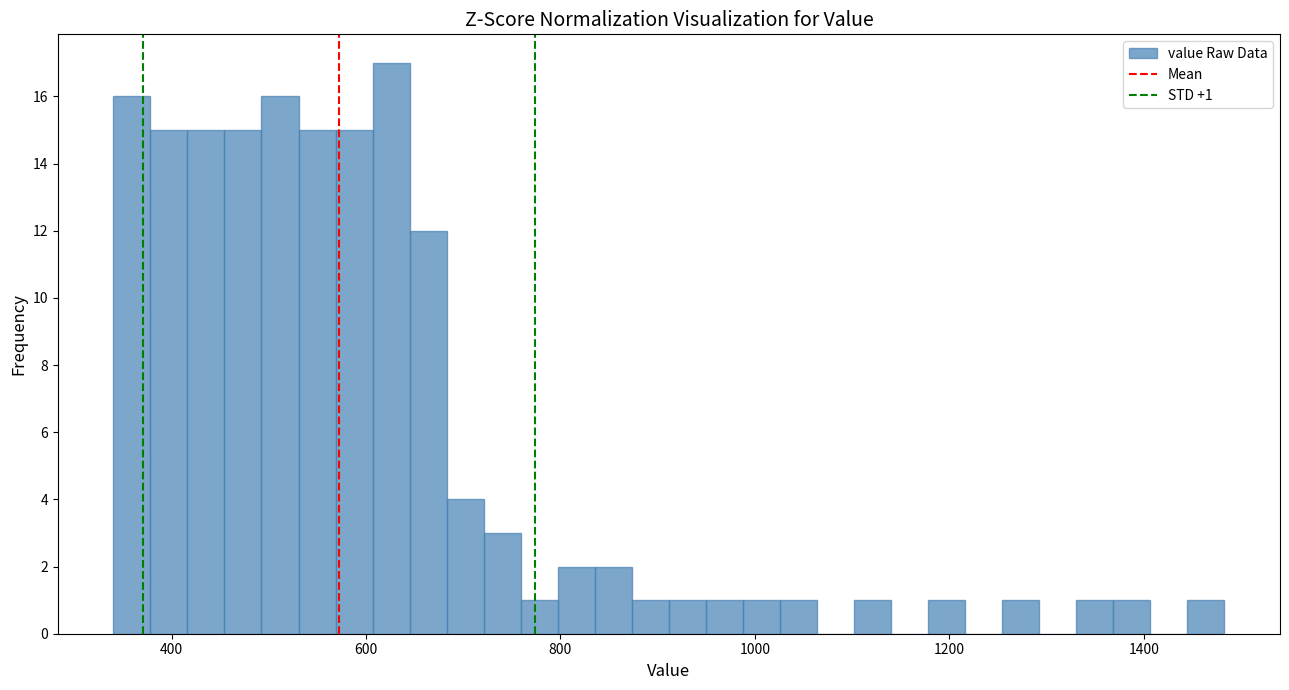

Read against the x-axis, roughly where is the centre of the tallest bar?

620